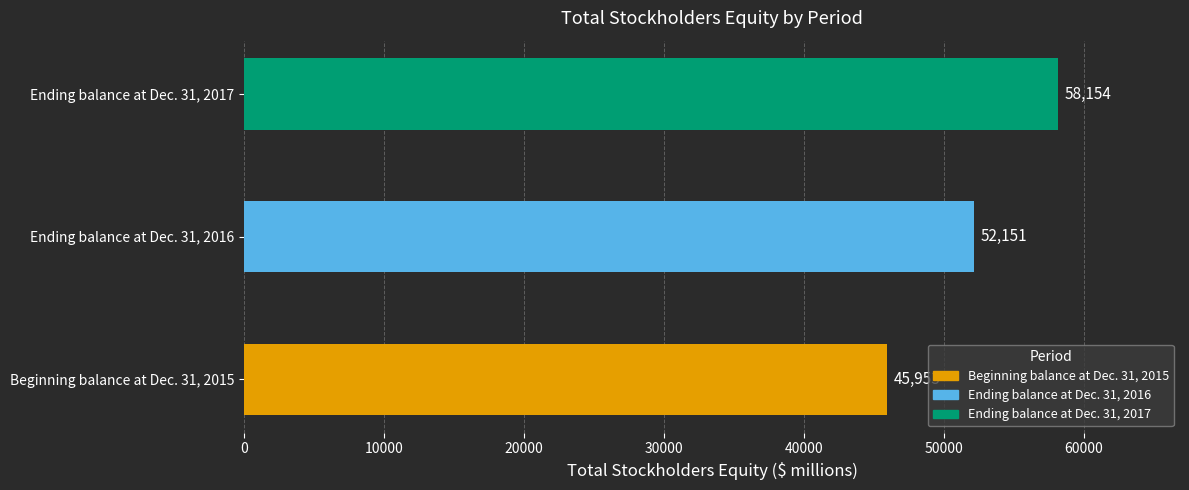

What is the difference between the maximum and minimum values?

12201